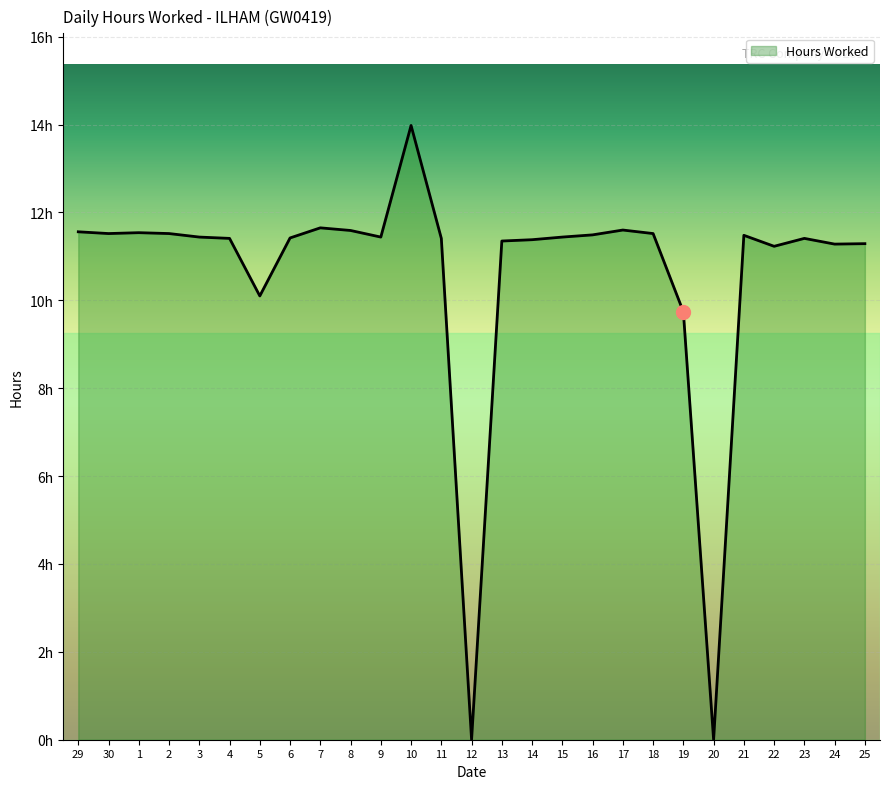

Does the chart display data point markers on the line(s)?

No